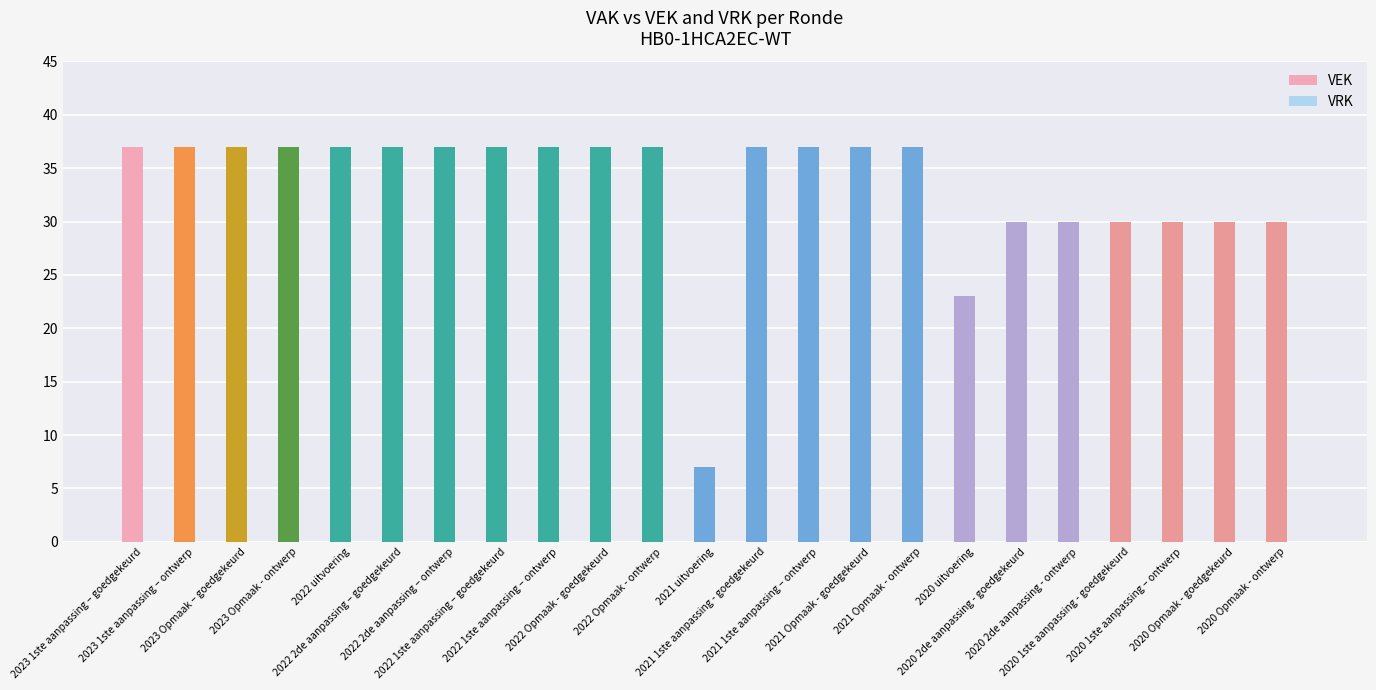

Does the chart contain any negative values?

No